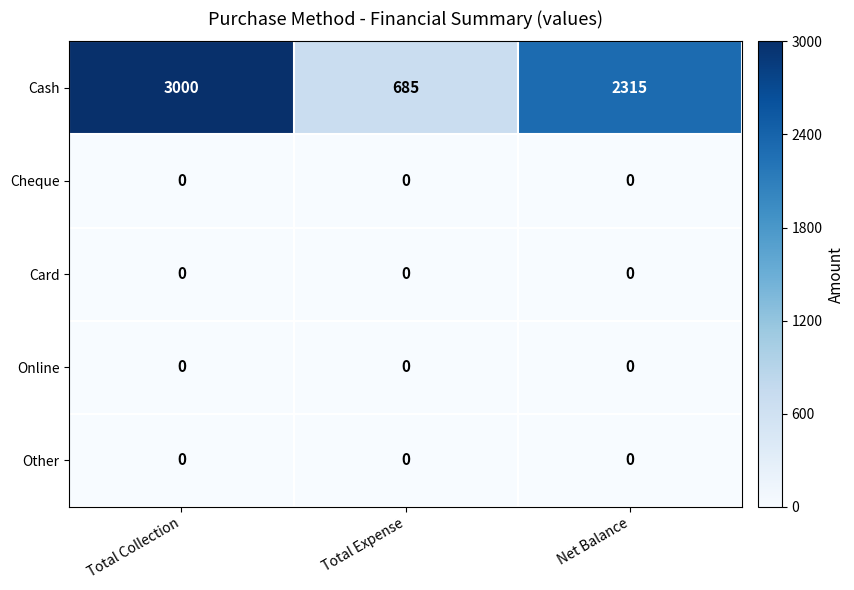

What is the average value of the Cash series?

2000